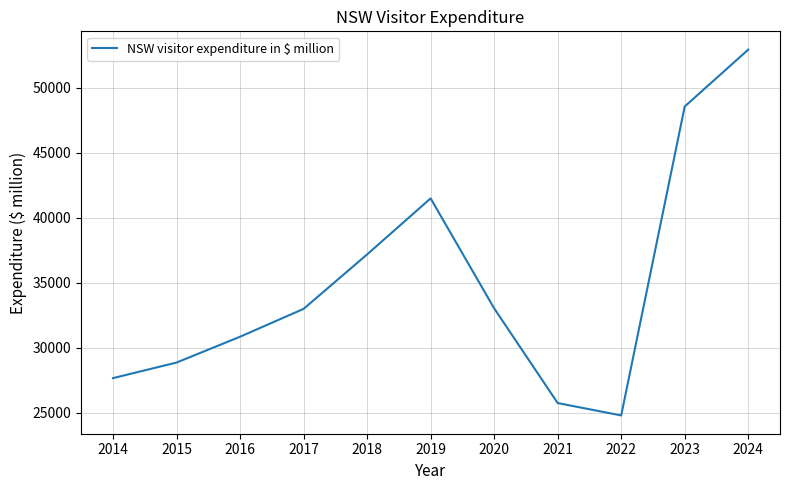

Does the chart have visible grid lines?

Yes